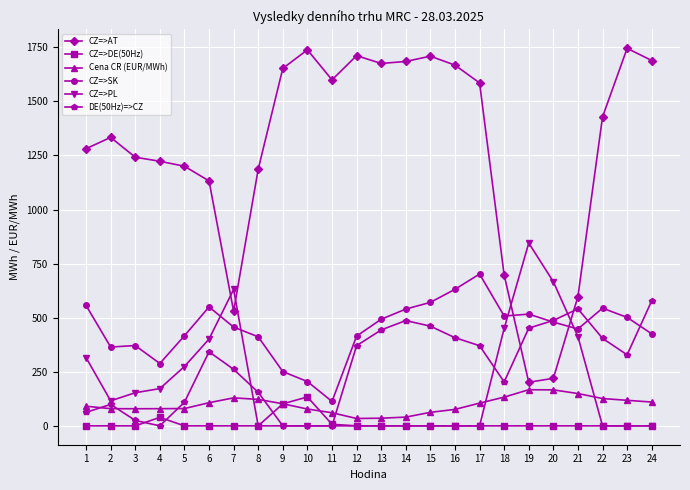

What is the maximum value for CZ=>SK?

701.7